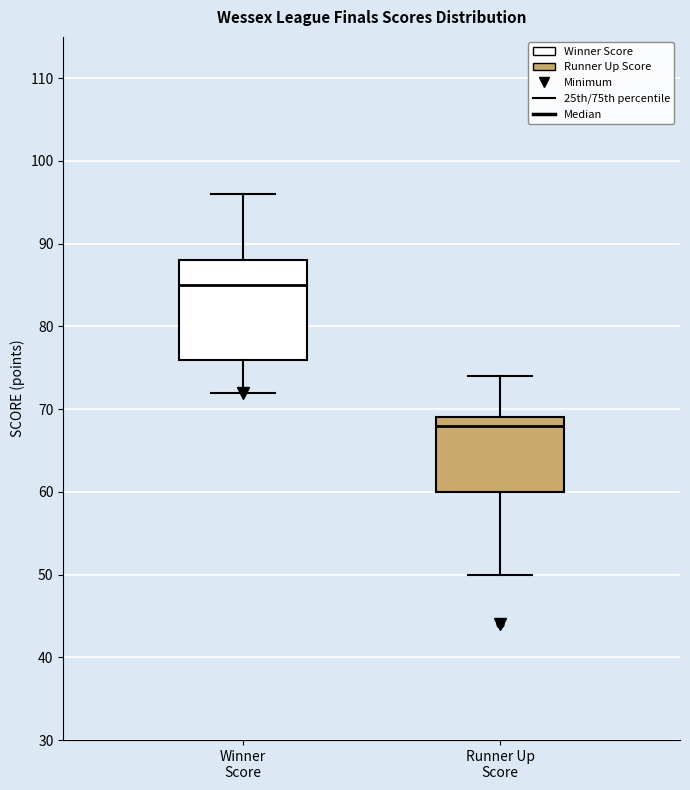

Where does the lower whisker of the box for Winner Score end on the y-axis? The values are not printed on the chart, so give them approximately, as read against the axis.

72